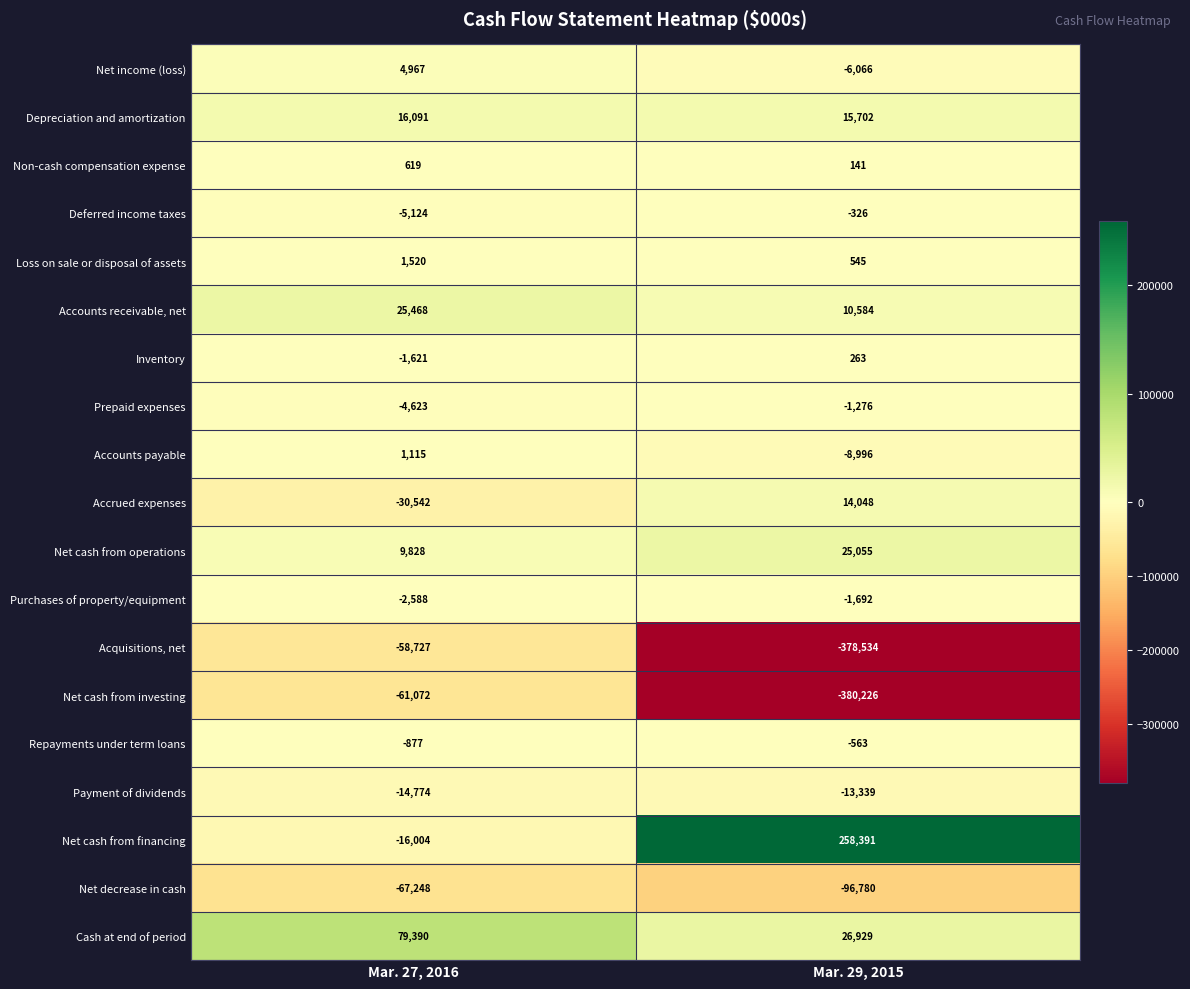

Count the number of categories in the chart.

2